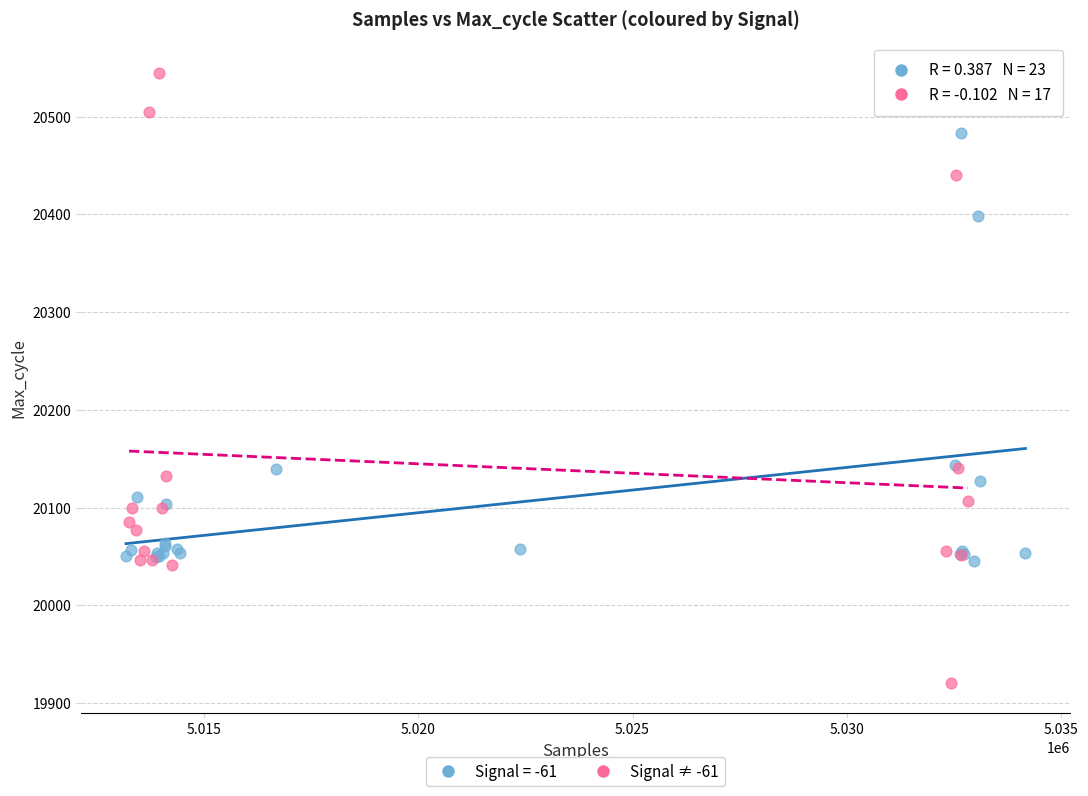

Which series reaches the minimum Y coordinate?

Signal ≠ -61